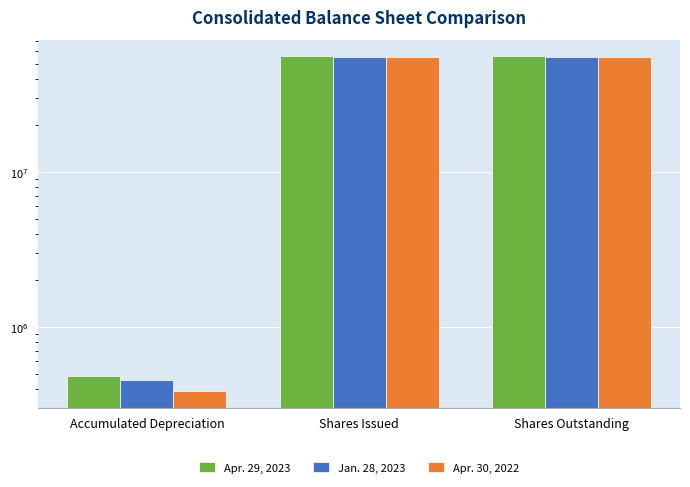

Which category has the lowest value in the Apr. 30, 2022 series?

Accumulated Depreciation